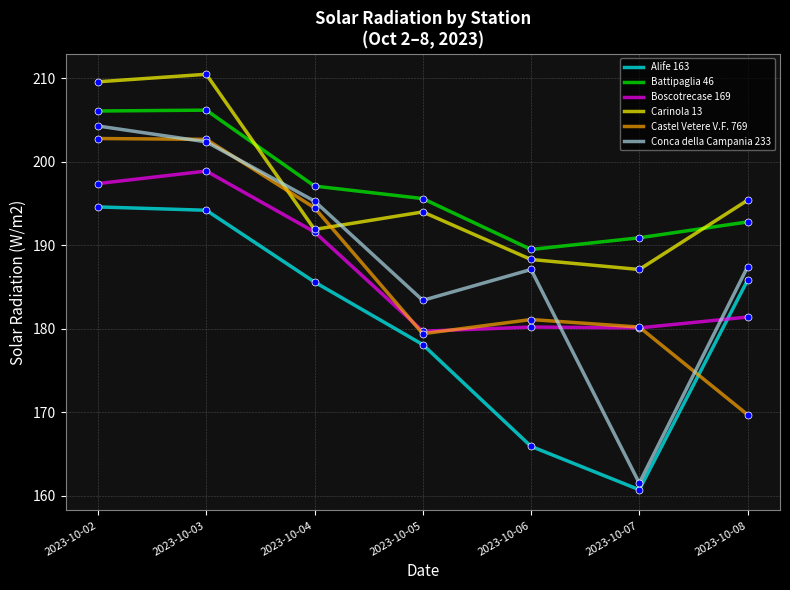

Where is Alife 163 nearest to the value 177?

2023-10-05